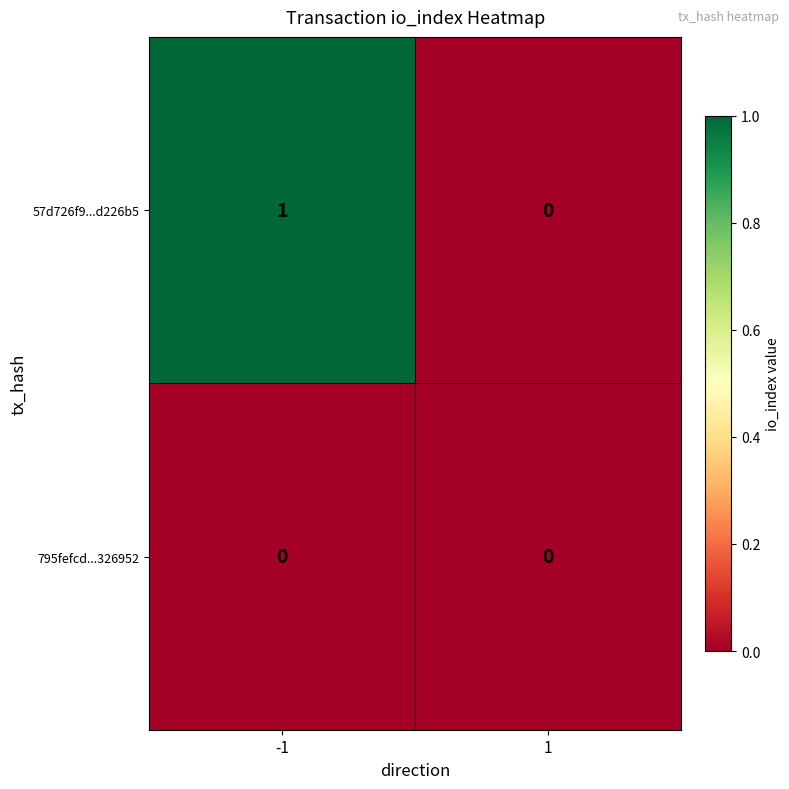

The value of 57d726f9...d226b5 at 1 is 1. True or false?

False